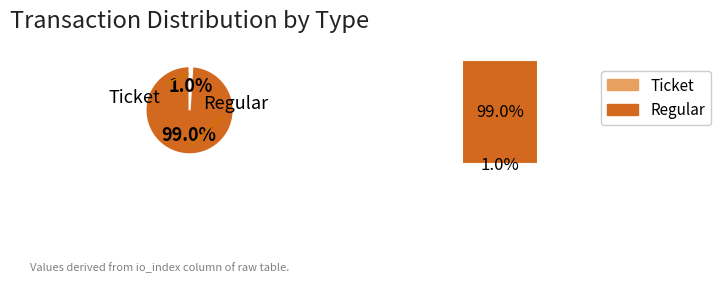

Which slice is the smallest?

Ticket (io_index=0)